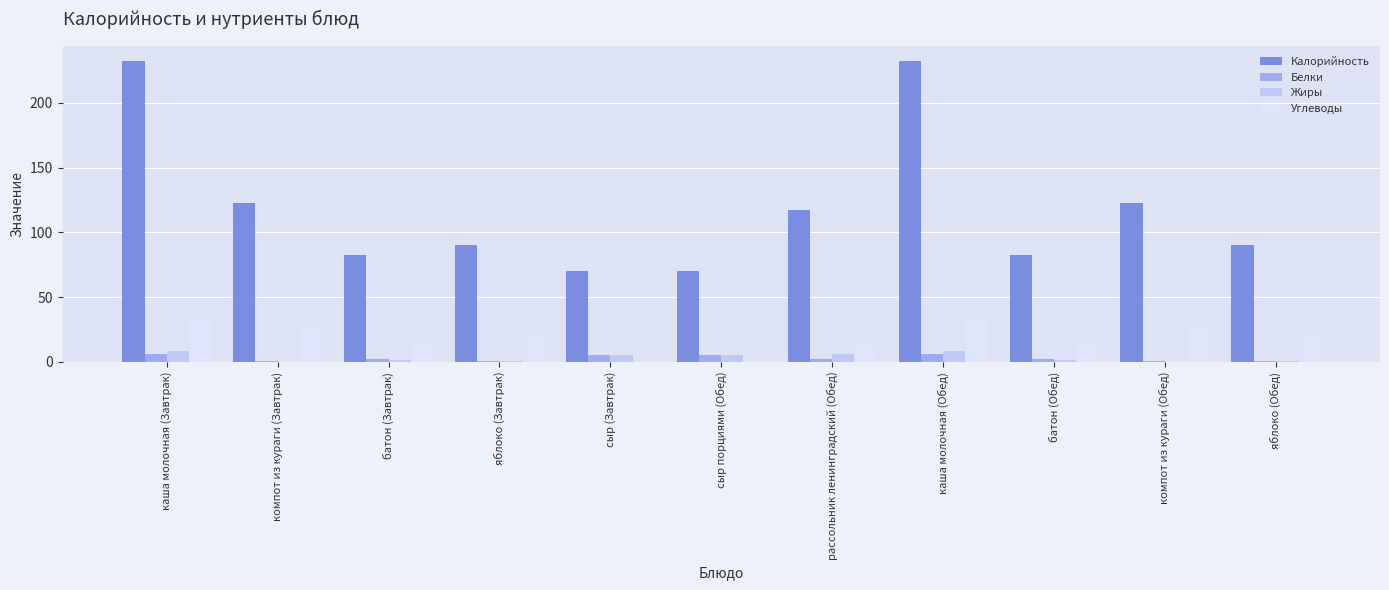

What is the highest value of the Белки series?

6.2